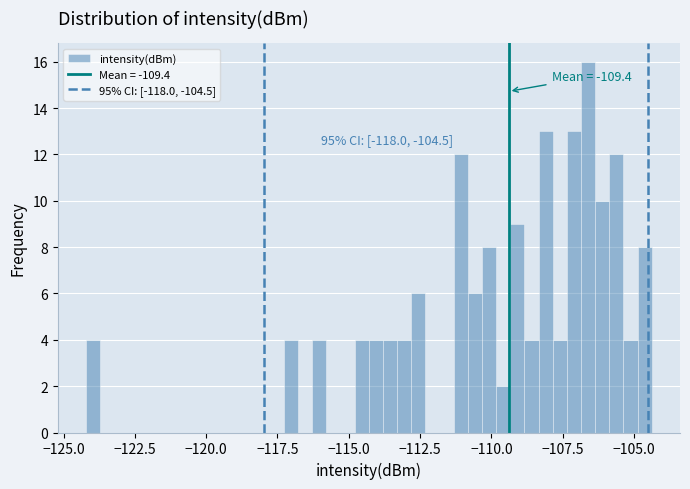

Around what value on the x-axis is the tallest bar? Give the approximate position of its centre, as read against the axis.

-106.5